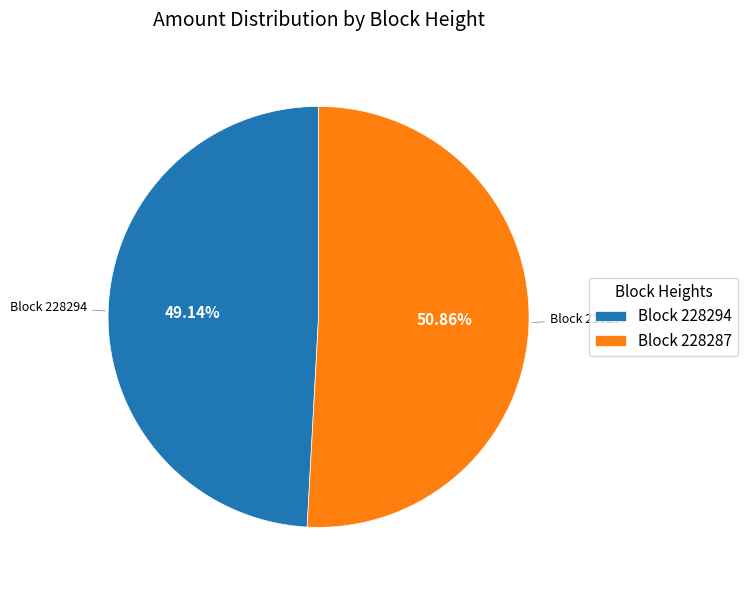

Which has a higher value, Block 228294 or Block 228287?

Block 228287